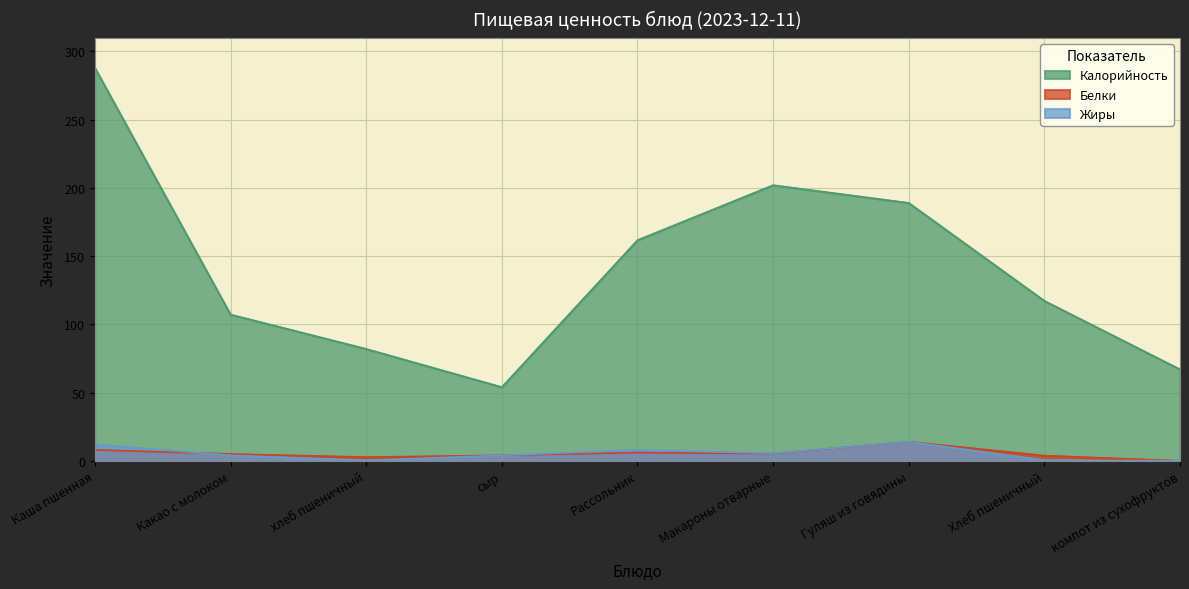

At which category is the sum across all series the highest?

Каша пшенная